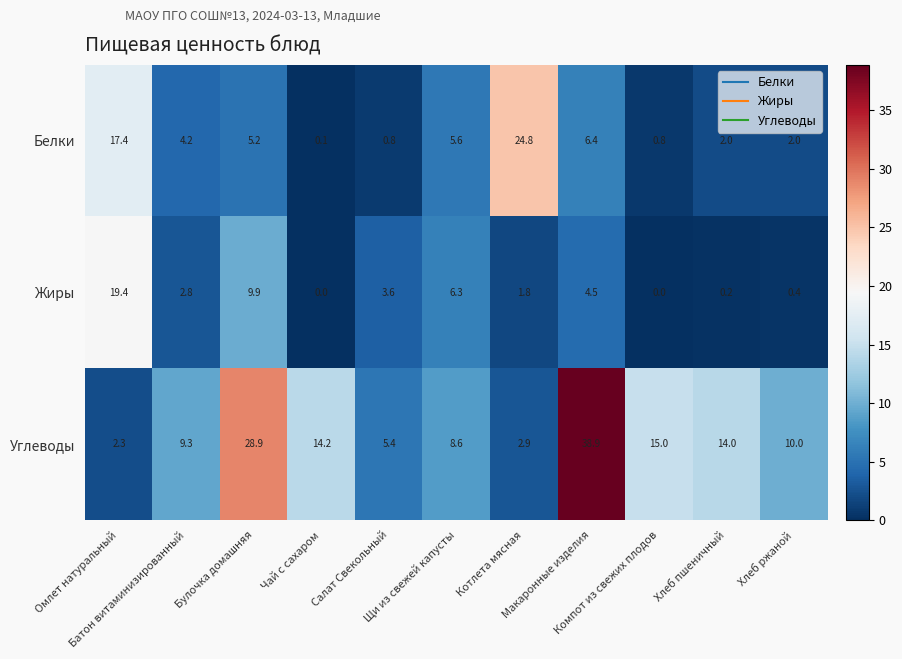

What is the highest value of the Белки series?

24.8